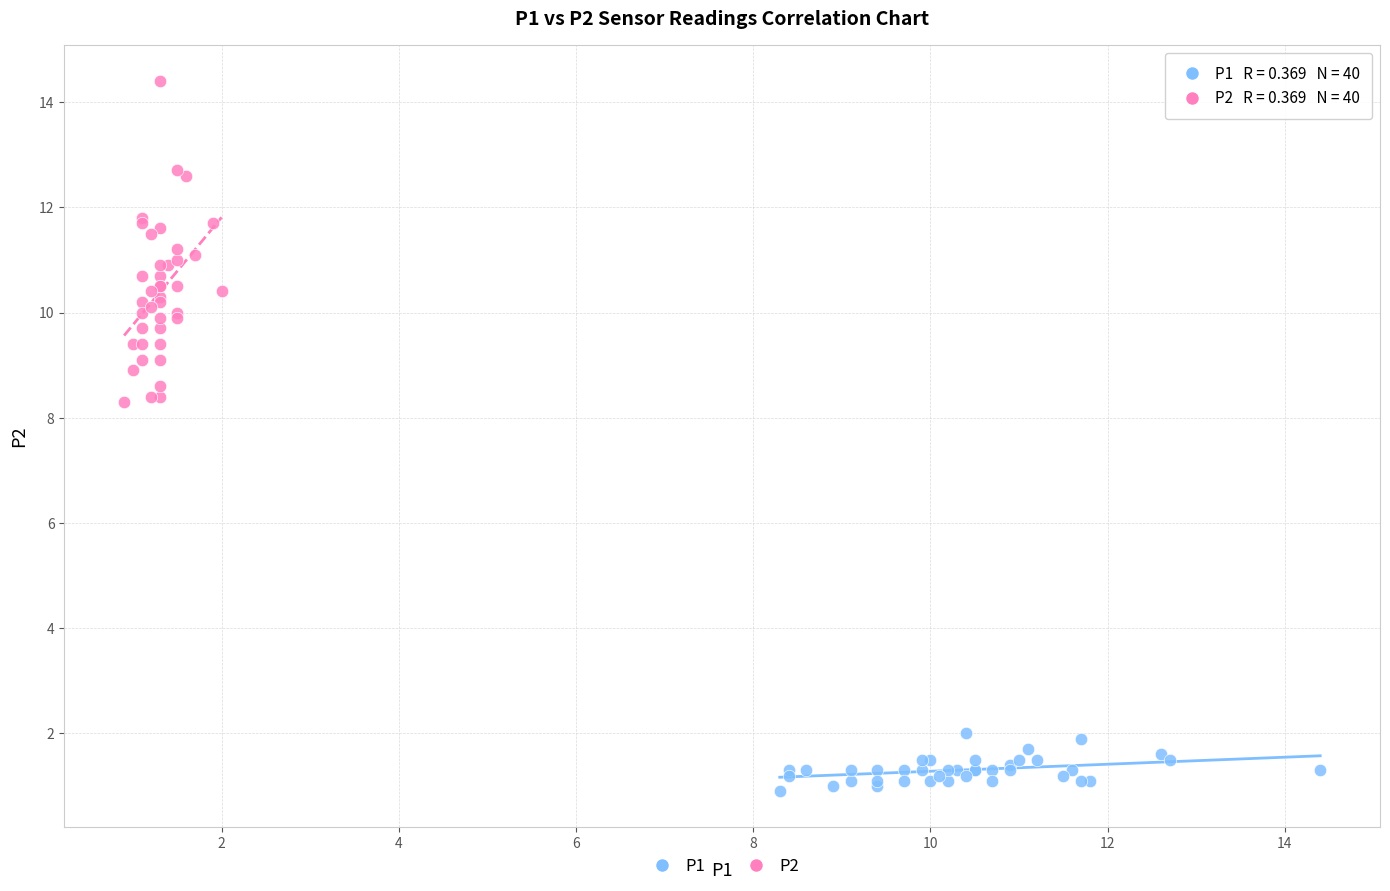

Which series reaches the maximum Y coordinate?

P2